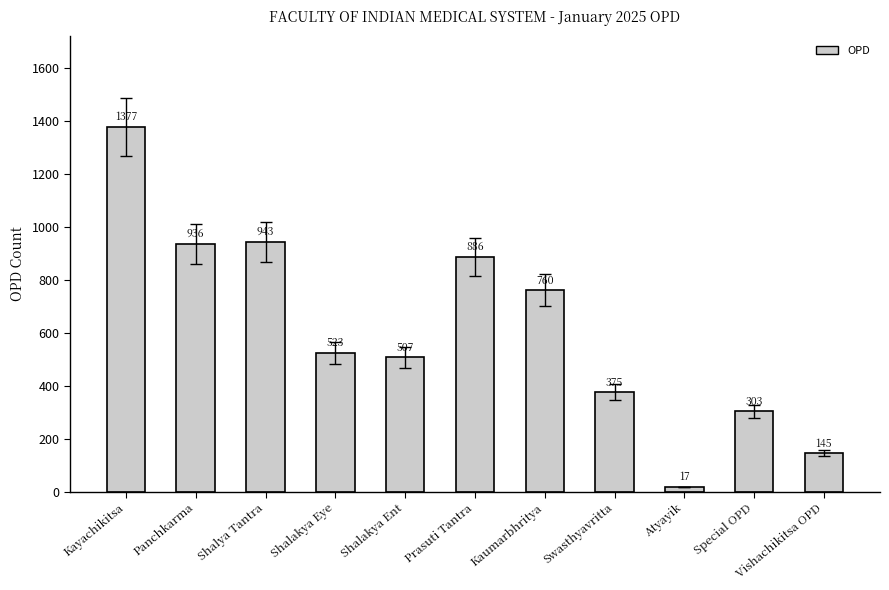

What is the label of the 7th bar from the right?

Shalakya Ent